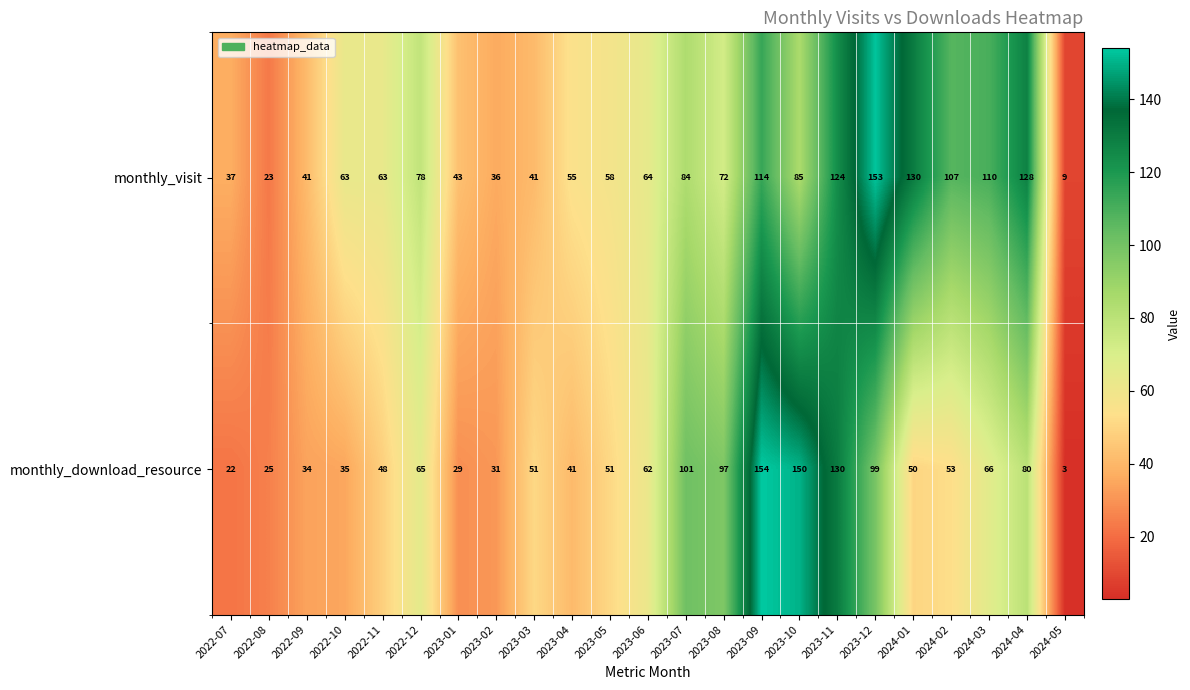

What is the difference between the maximum and minimum values in the monthly_visit series?

144